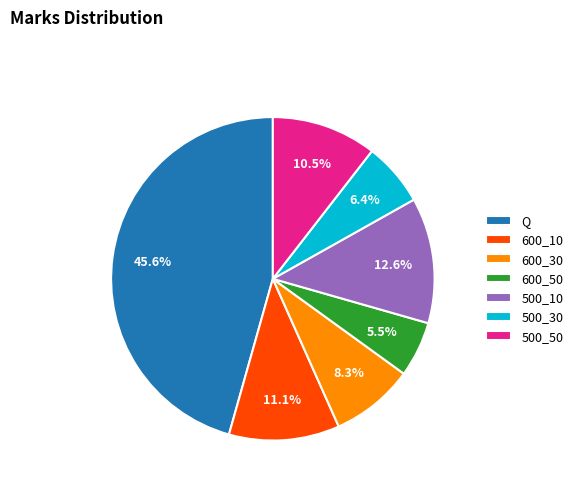

Which category has the smallest portion of the pie?

600_50